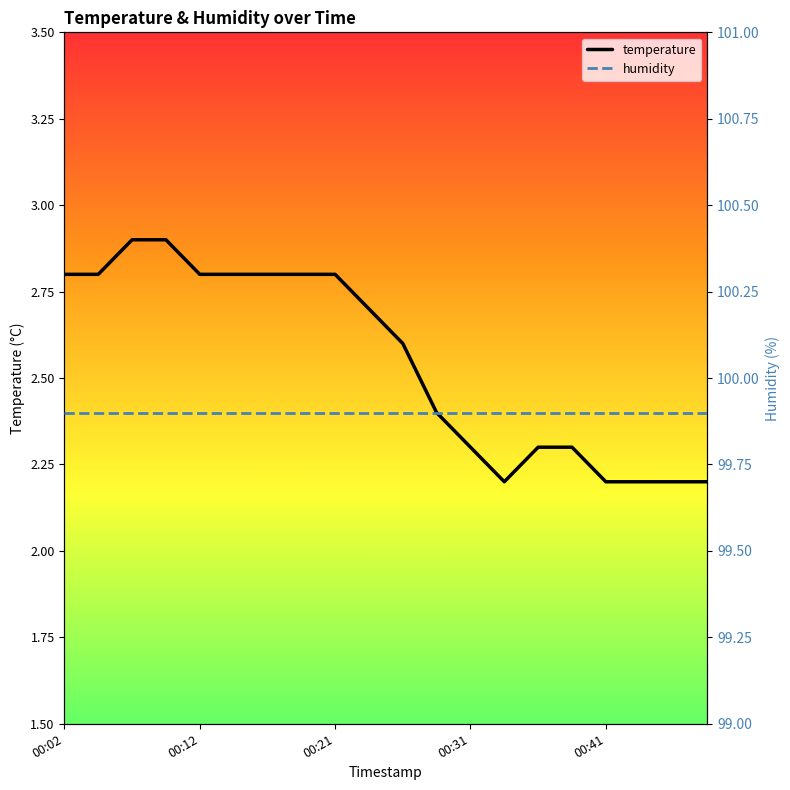

The value of temperature at 11 is 1.3. True or false?

False